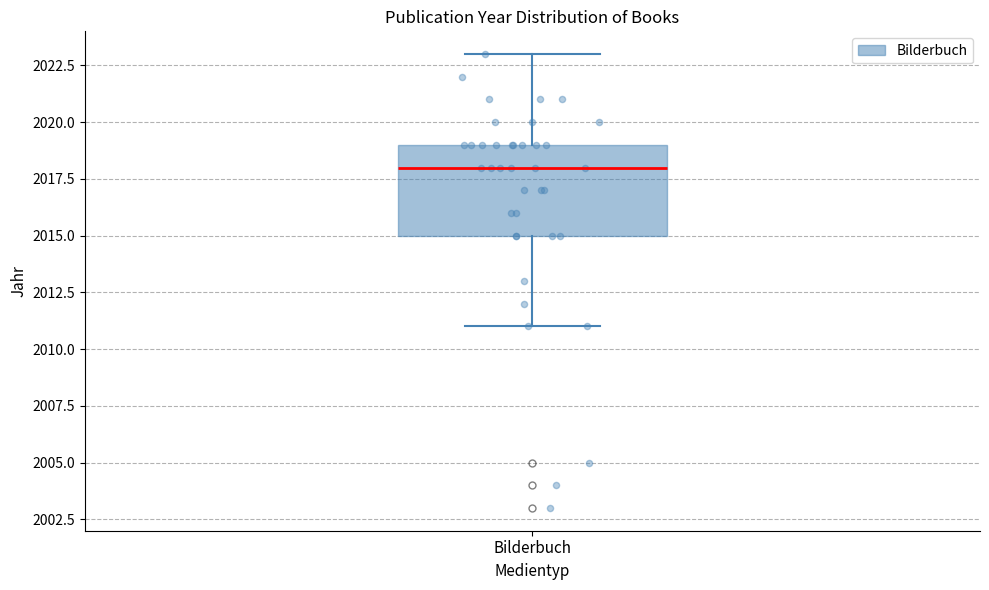

Transcribe this box plot: give where the median line is, the range the box spans, and where the two whiskers end, as read against the y-axis. The values are not printed on the chart, so give them approximately, as read against the axis.

median 2018, box 2015 to 2019, whiskers 2011 to 2023